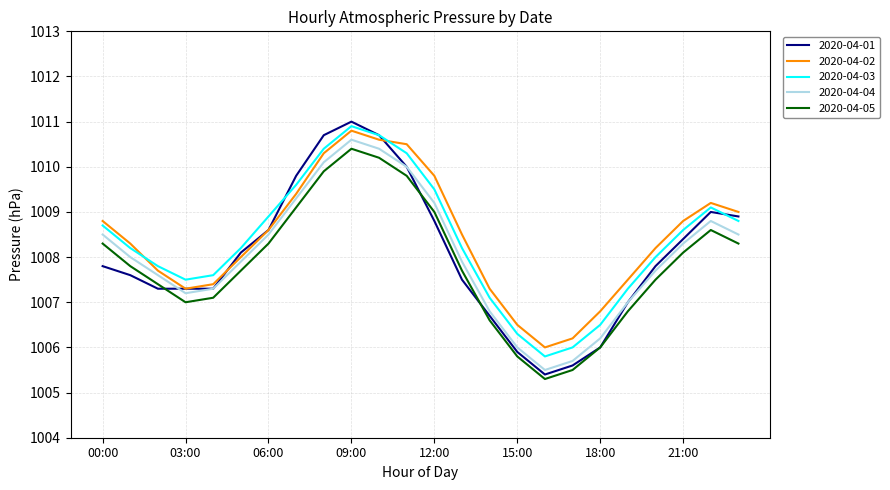

True or false: 2020-04-02 and 2020-04-05 cross at least once.

False